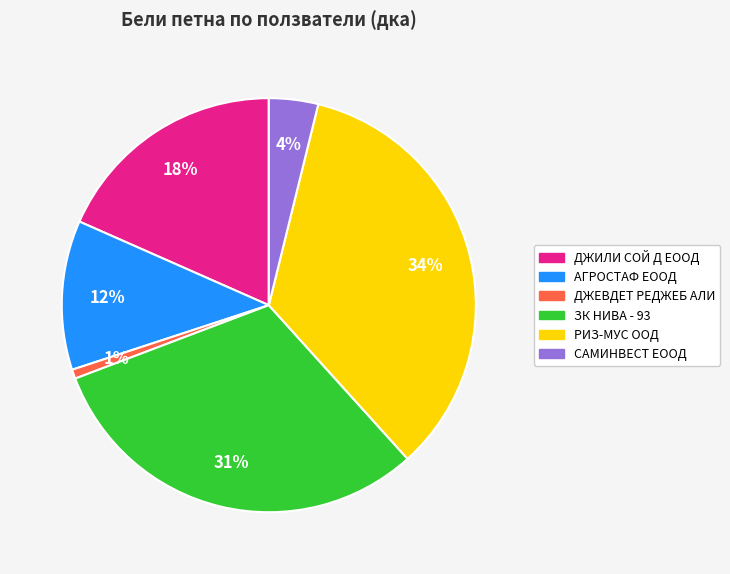

Combined, do ЗК НИВА - 93 and РИЗ-МУС ООД account for over 50%?

Yes